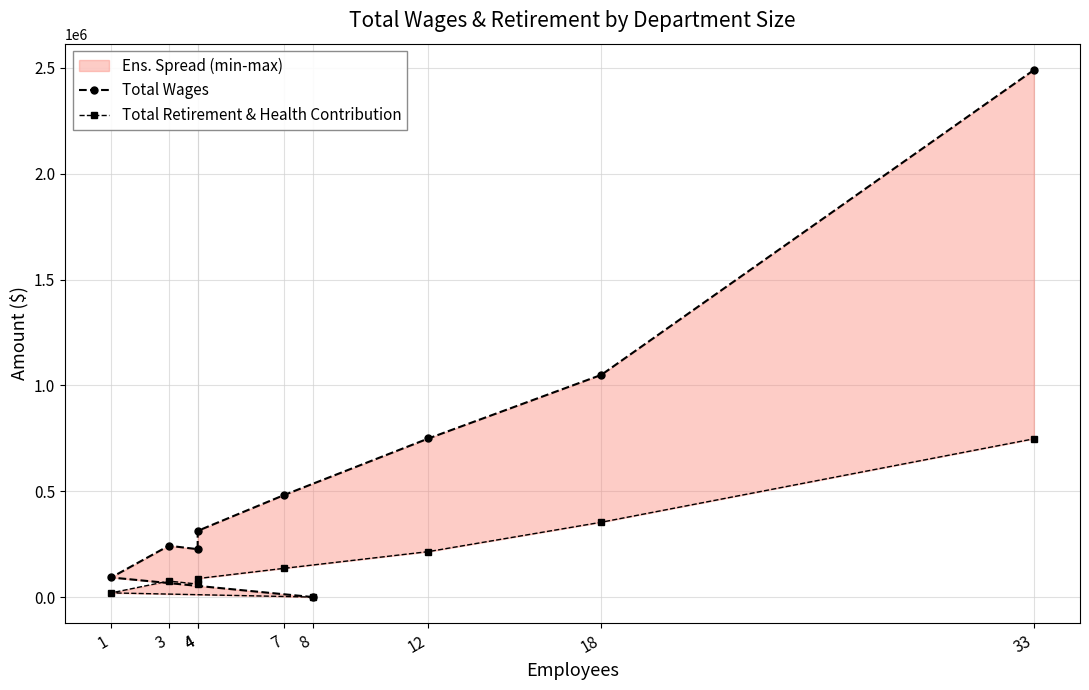

At which label does Total Wages first exceed 312844?

7